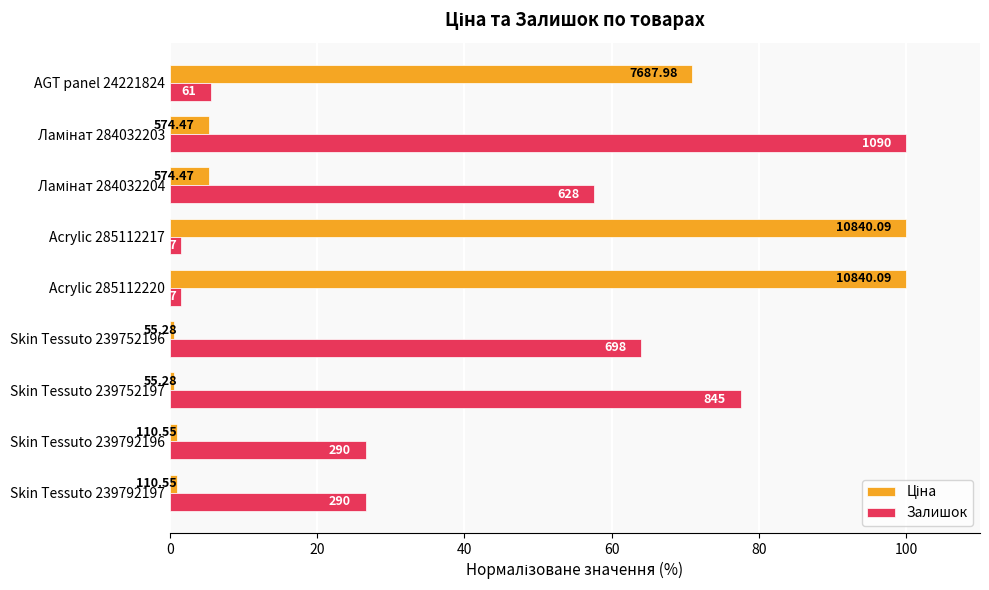

What position from the left is Skin Tessuto 239792197?

1